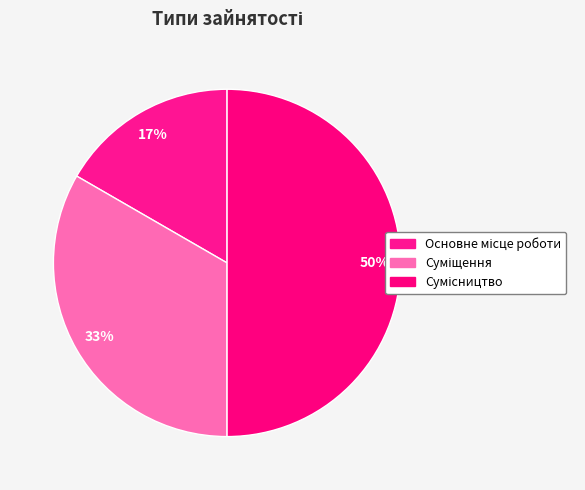

What is the largest slice in the pie chart?

Сумісництво